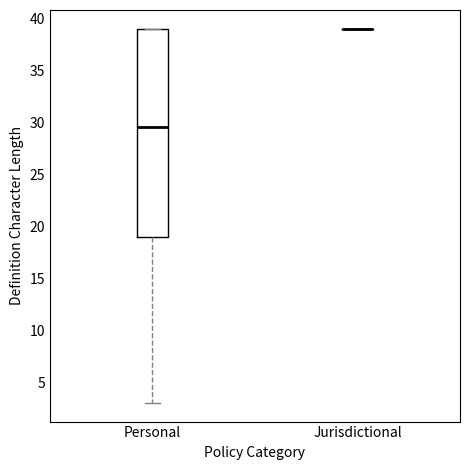

Reading left to right, transcribe this box plot: for each box, give where its median line is, the range the box spans, and where its two whiskers end, as read against the y-axis. The values are not printed on the chart, so give them approximately, as read against the axis.

Personal: median 29.5, box 19.0 to 39.0, whiskers 3.0 to 39.0
Jurisdictional: box collapsed to a line at 39.0, whiskers 39.0 to 39.0